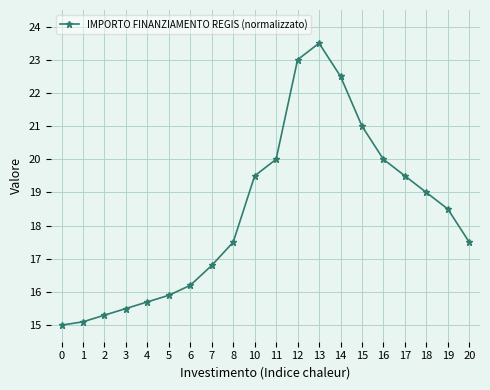

True or false: the data shows 5.7 at 20.

False